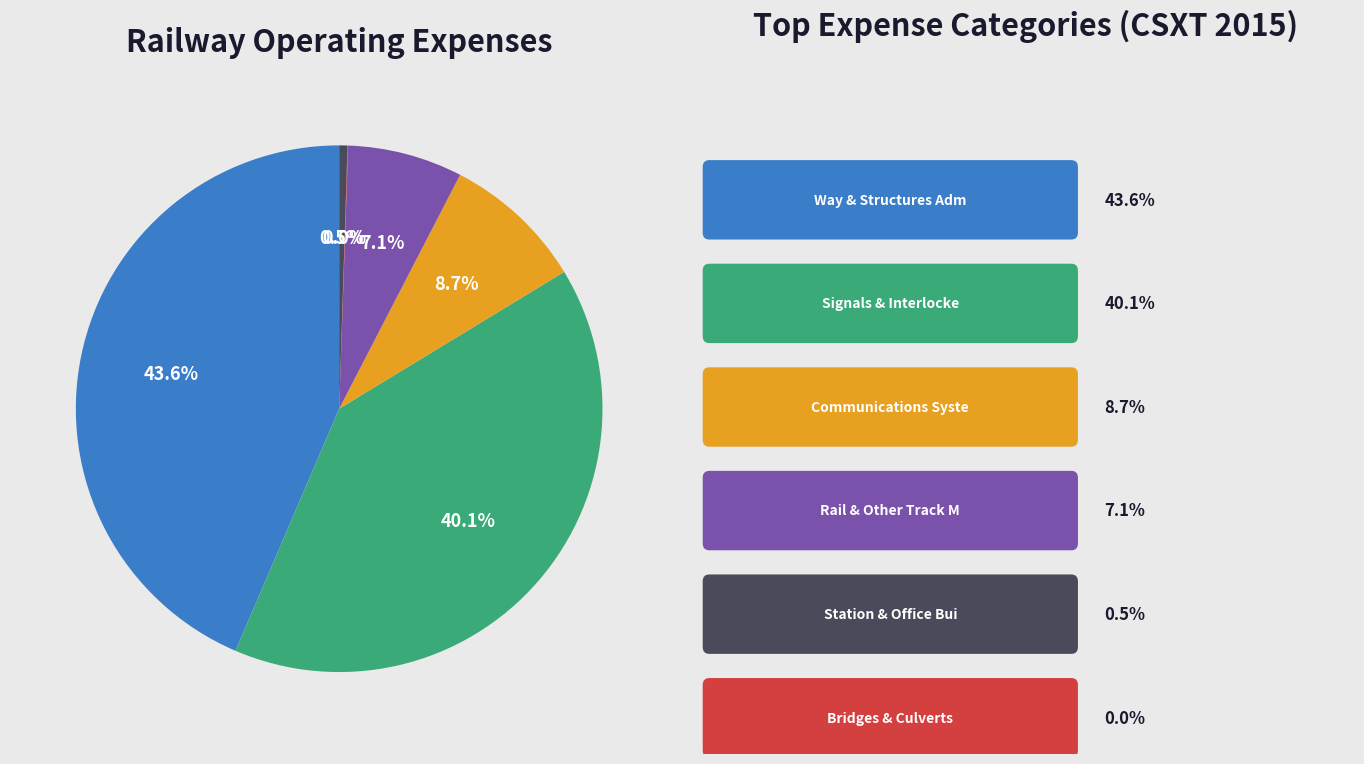

Is there a majority slice in this chart?

No